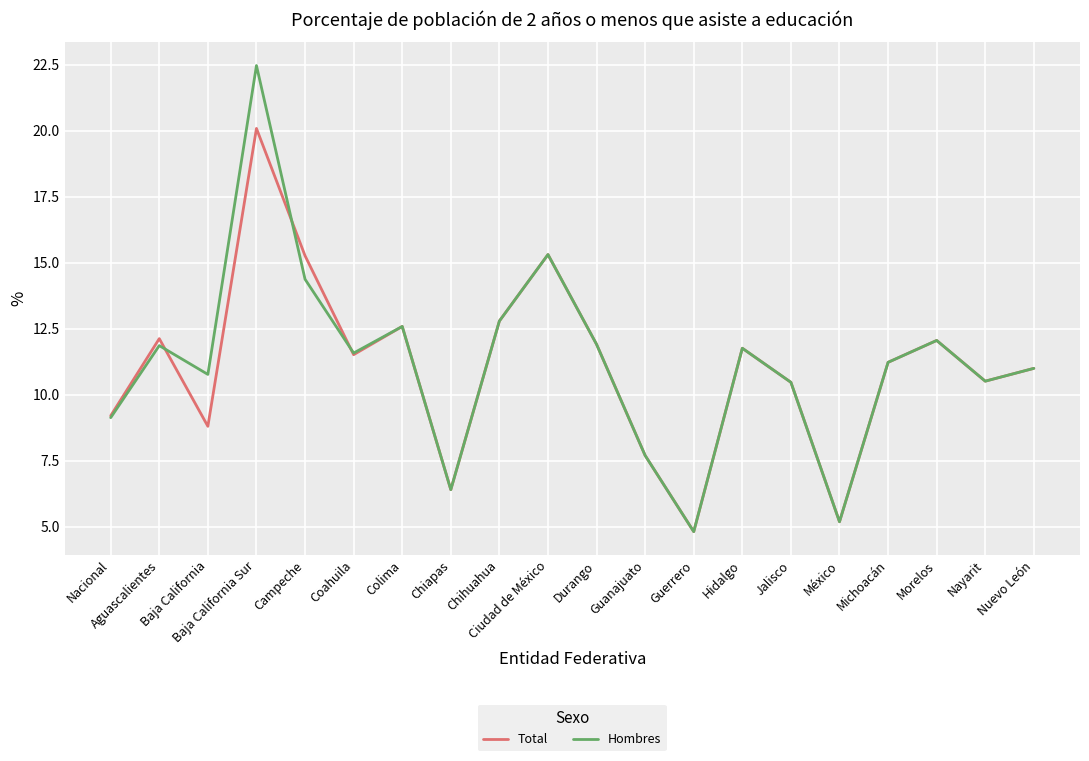

What is the minimum value shown in the chart?

4.8